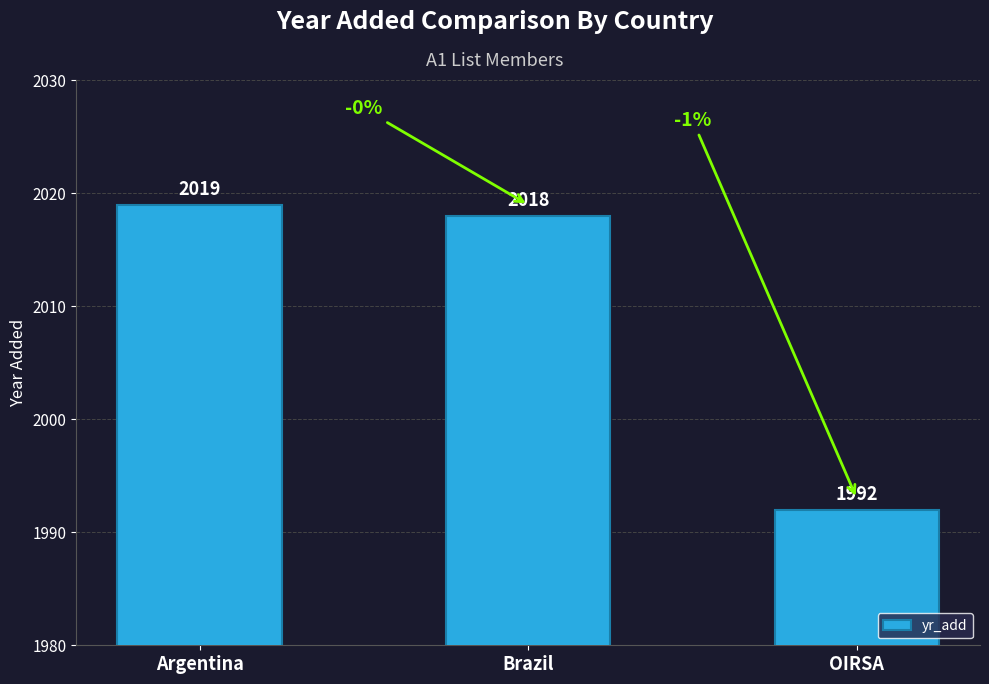

Between Brazil and Argentina, which is larger?

Argentina